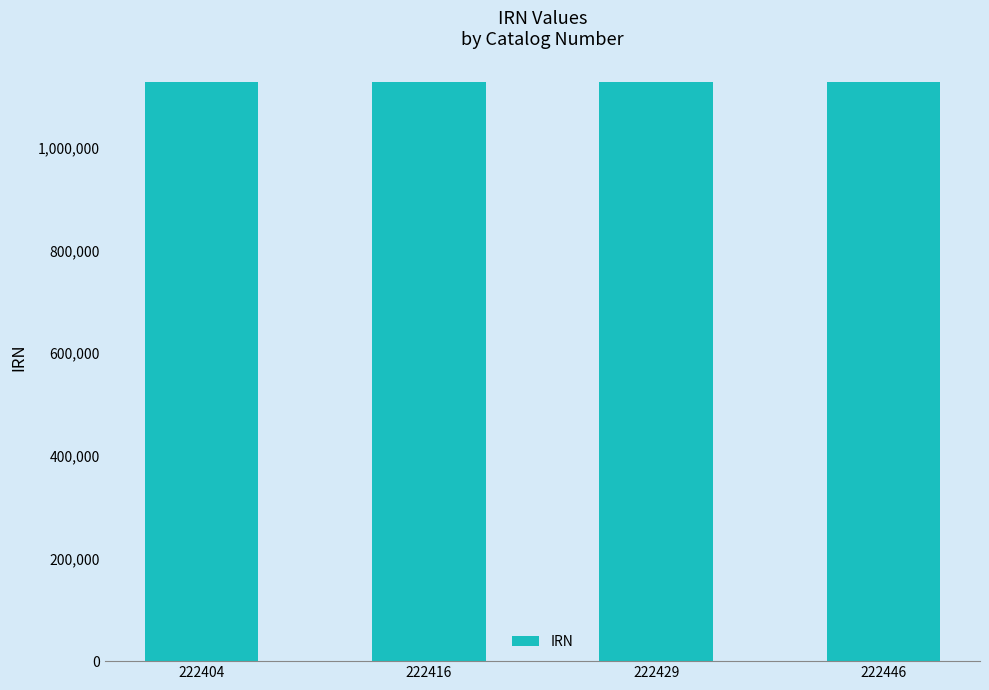

Which has a higher value, 222404 or 222429?

222404